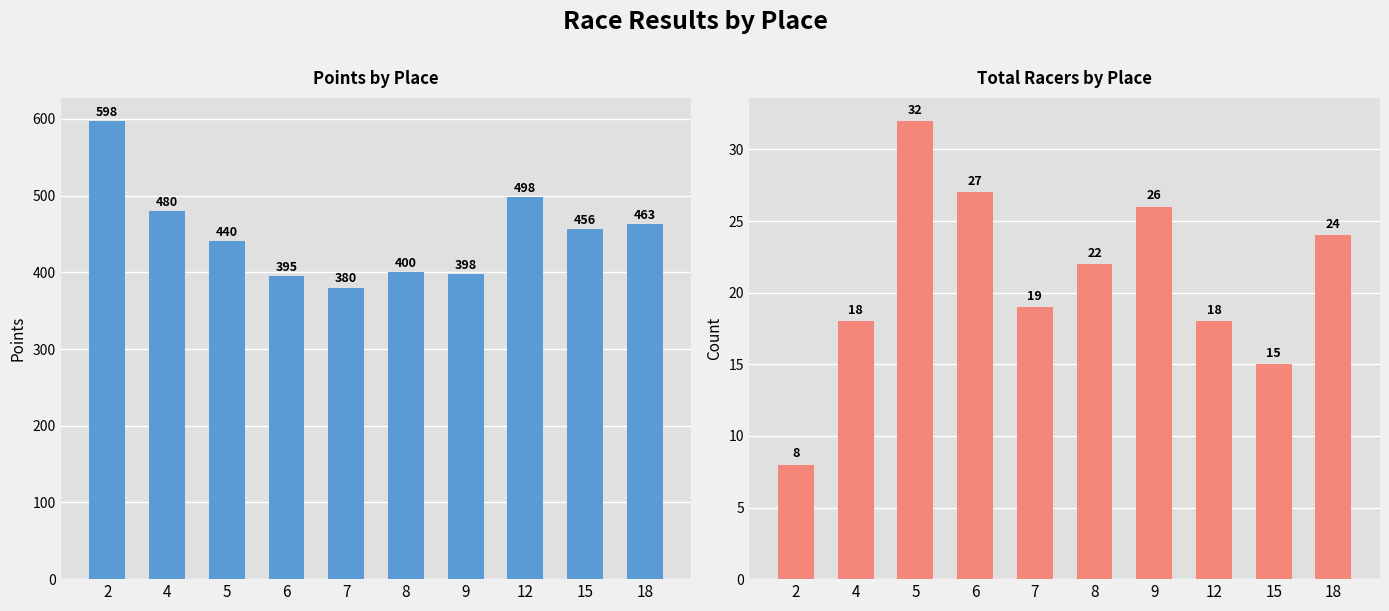

Where does the Points series first go above 456?

2